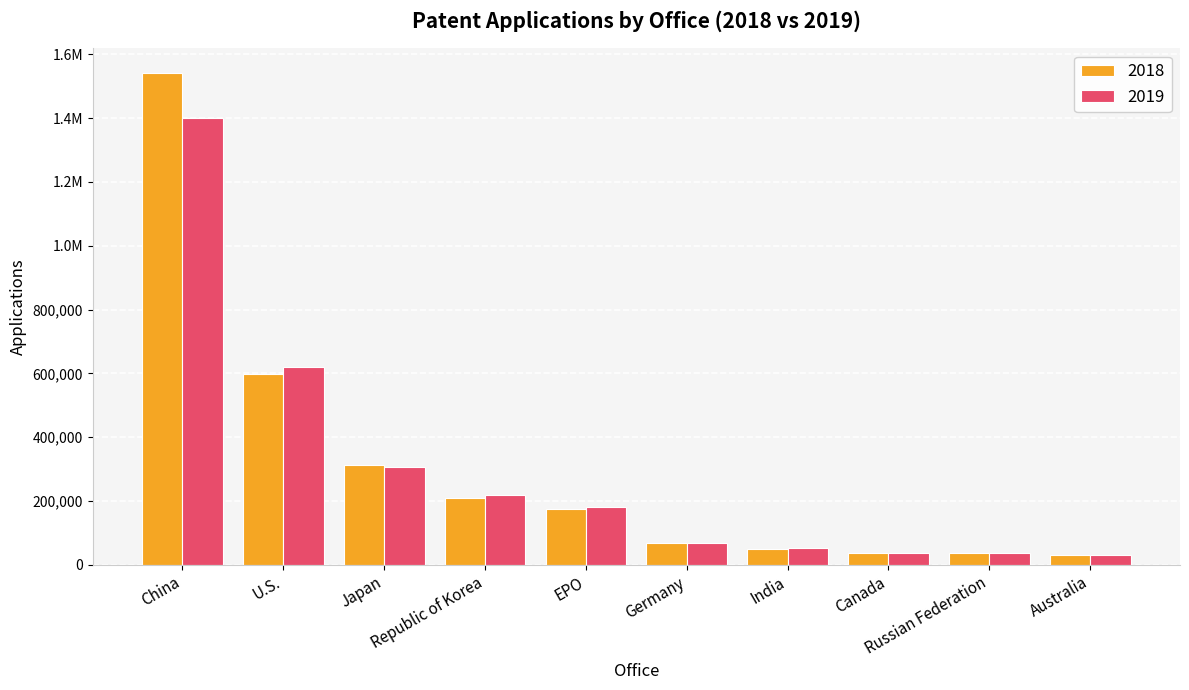

Does the chart contain stacked bars?

No